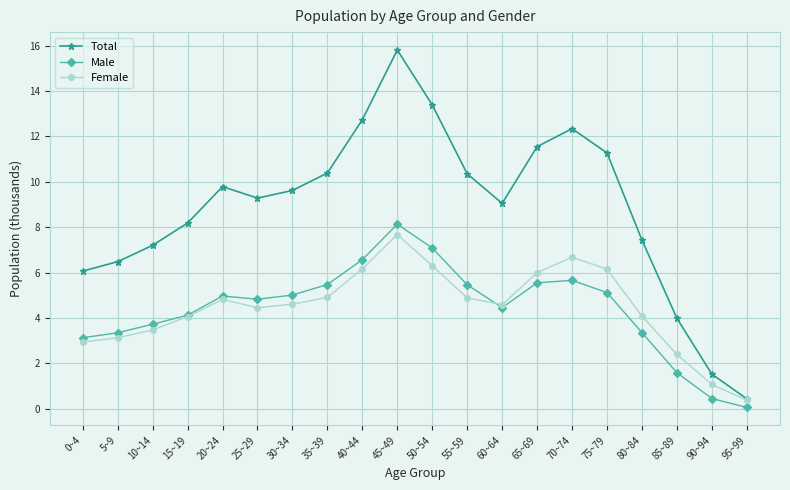

What is the sum of all Male values?

88.1